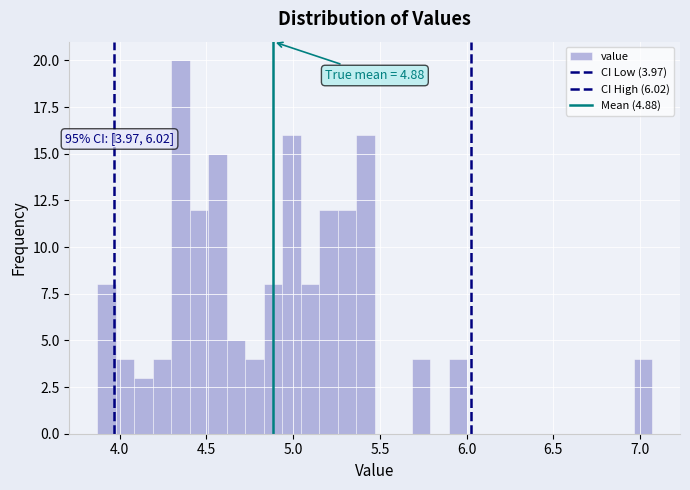

Read against the x-axis, roughly where is the centre of the tallest bar?

4.35